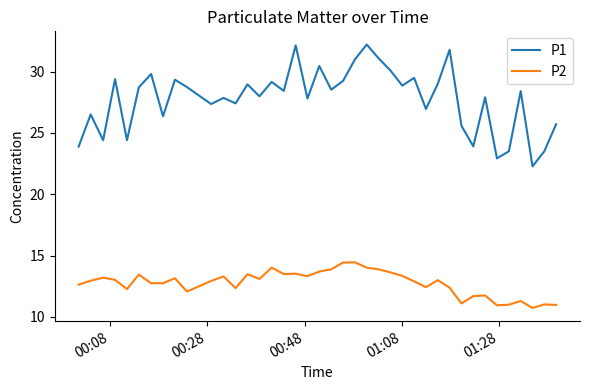

Which series has the widest spread of values?

P1